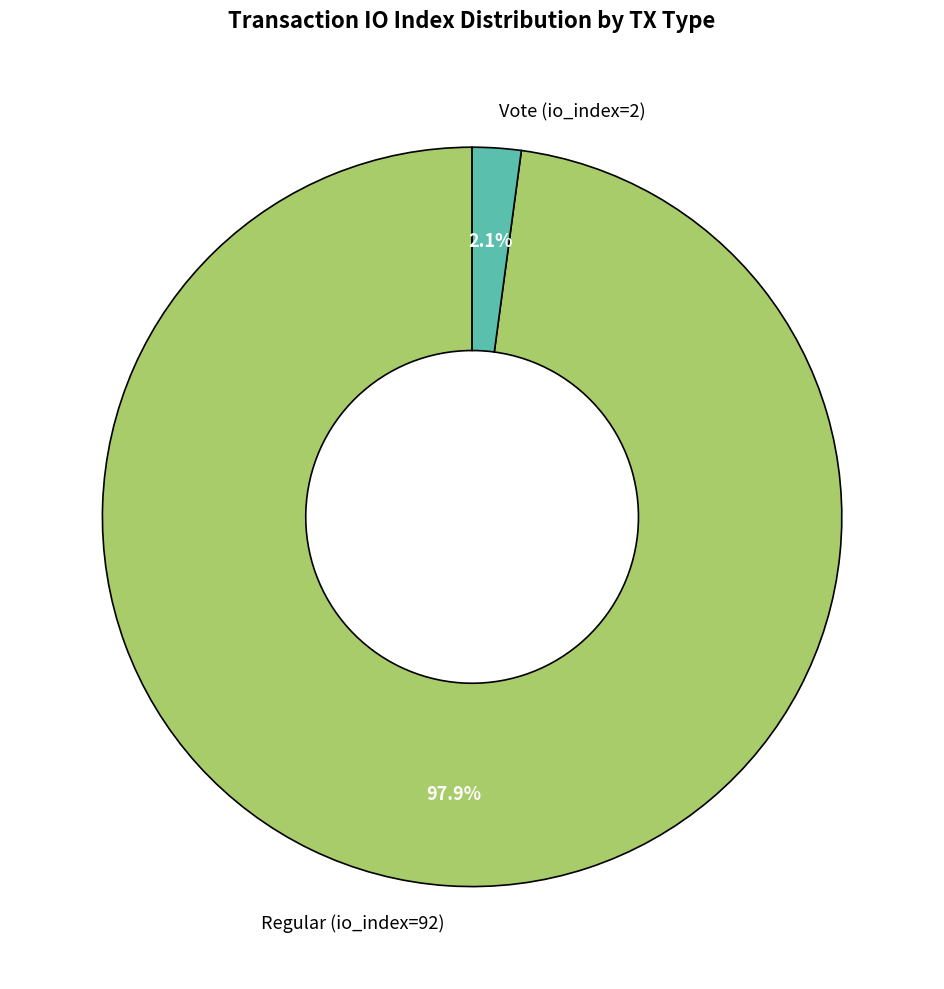

To the nearest percent, what portion does Regular (io_index=92) represent?

98%